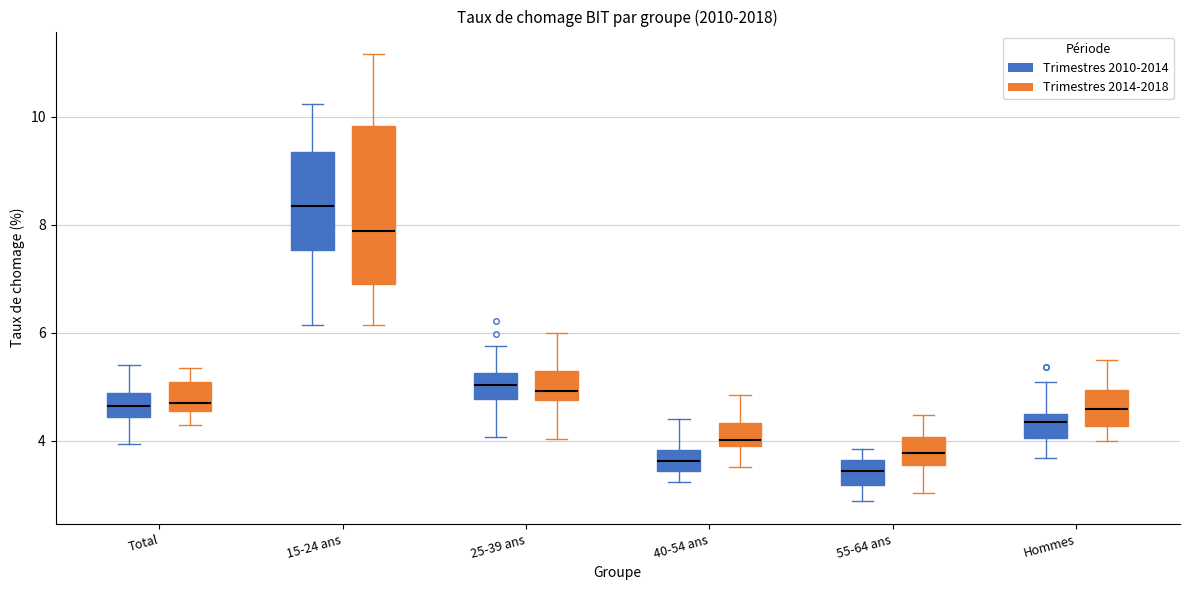

Comparing the boxes themselves (not the whiskers), which one is the tallest?

15-24 ans (Trimestres 2014-2018)